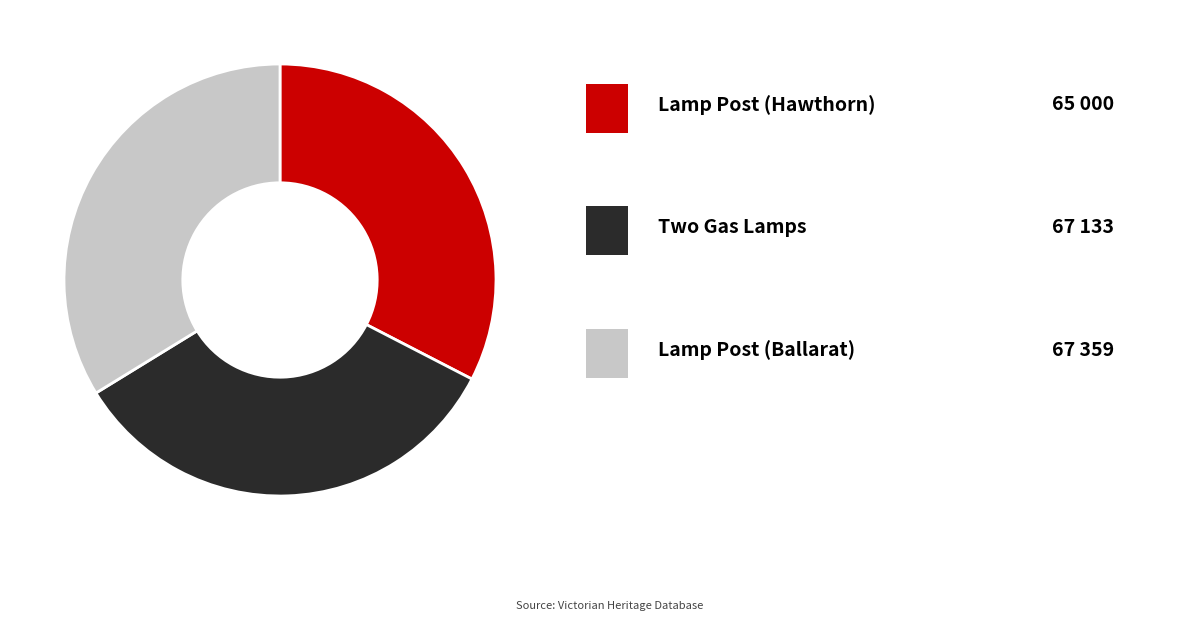

Does any single category account for the majority?

No